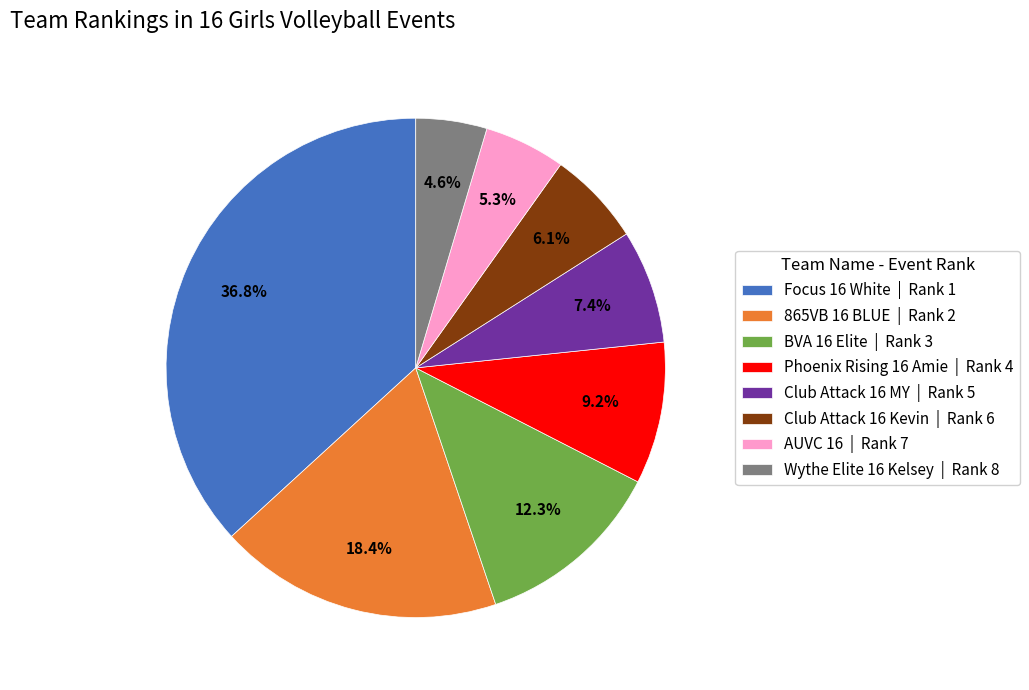

To the nearest percent, what is the difference between the largest and smallest slice percentages?

32%